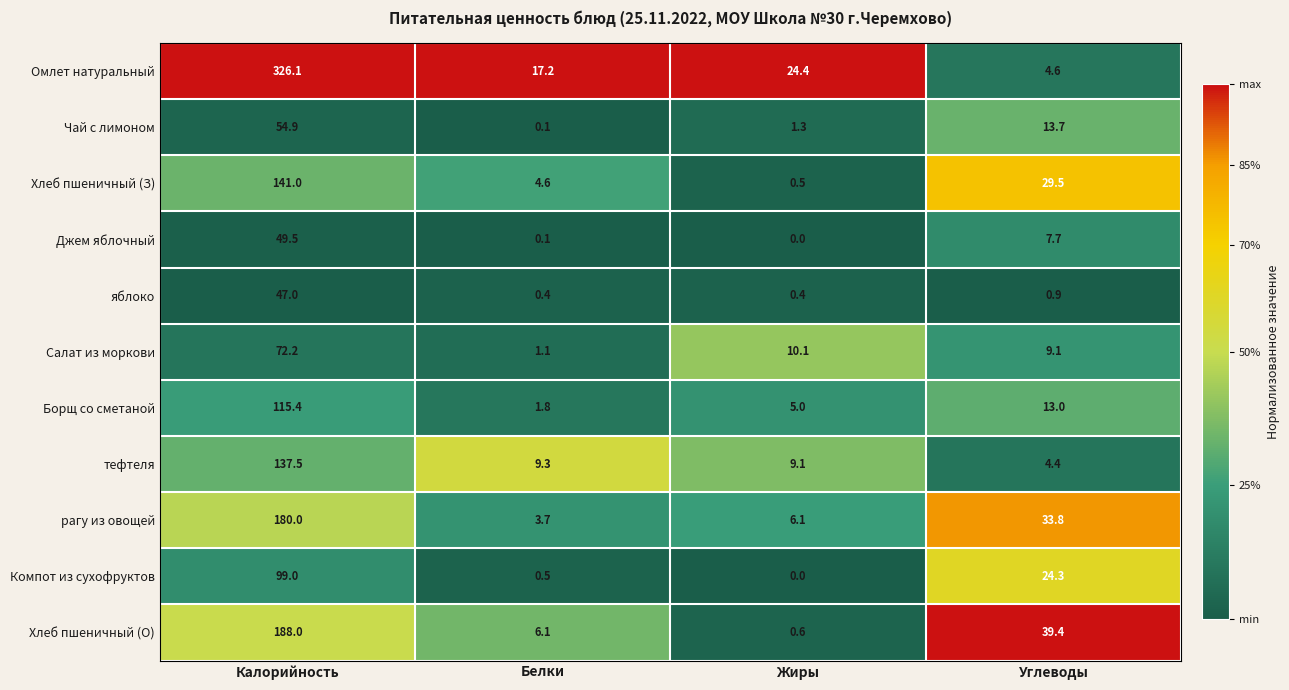

At which category is the sum across all series the highest?

Калорийность